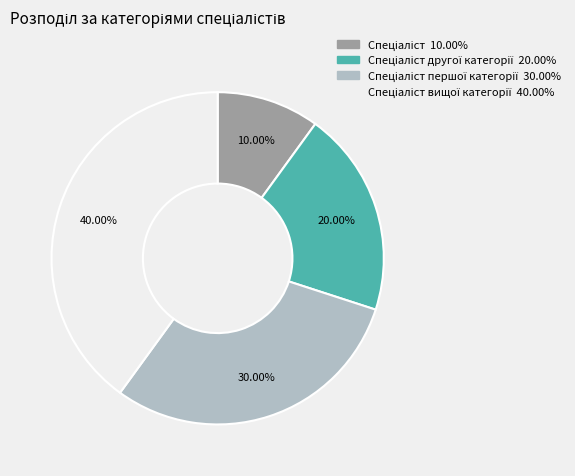

Is there any slice that represents more than half of the pie?

No